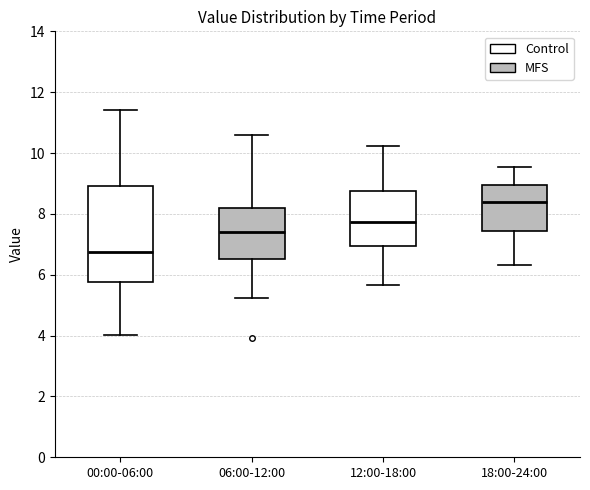

Reading left to right, read every box against the y-axis: the position of its median line, the range the box covers, and the ends of its whiskers. The values are not printed on the chart, so give them approximately, as read against the axis.

00:00-06:00: median 6.8, box 5.8 to 9.0, whiskers 4.0 to 11.4
06:00-12:00: median 7.4, box 6.6 to 8.2, whiskers 5.2 to 10.6
12:00-18:00: median 7.8, box 7.0 to 8.8, whiskers 5.6 to 10.2
18:00-24:00: median 8.4, box 7.4 to 9.0, whiskers 6.4 to 9.6